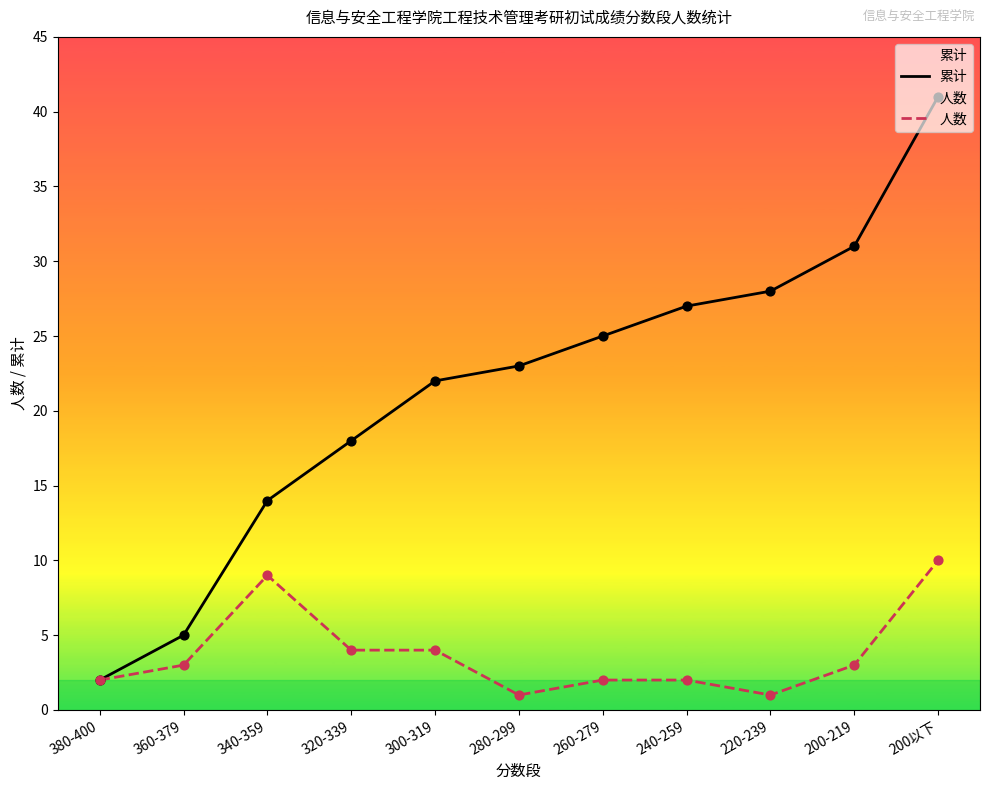

Which series has the largest Y range (max minus min)?

累计